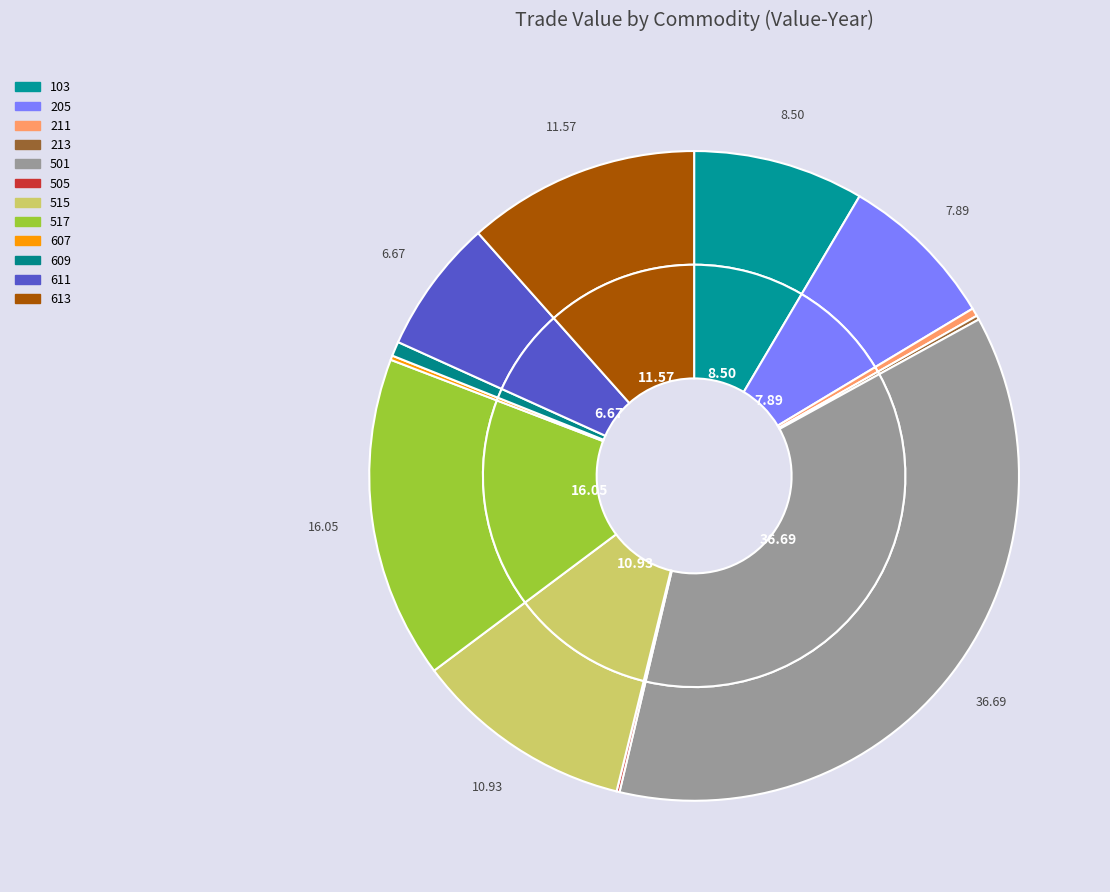

Is the sum of 609 and 611 greater than half?

No